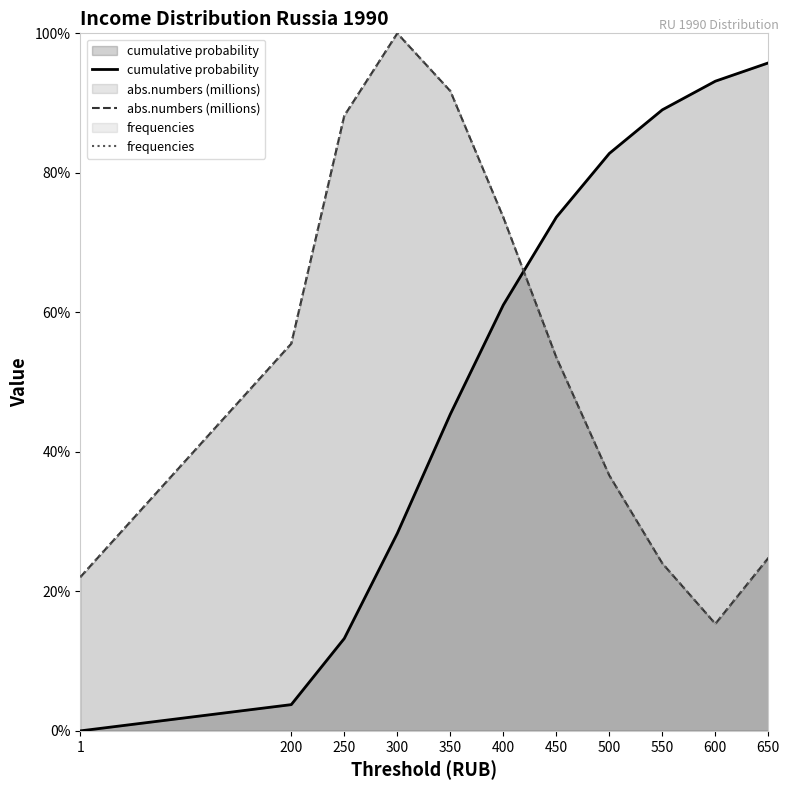

What is the sum of the frequencies values at 600 and 550?

0.4